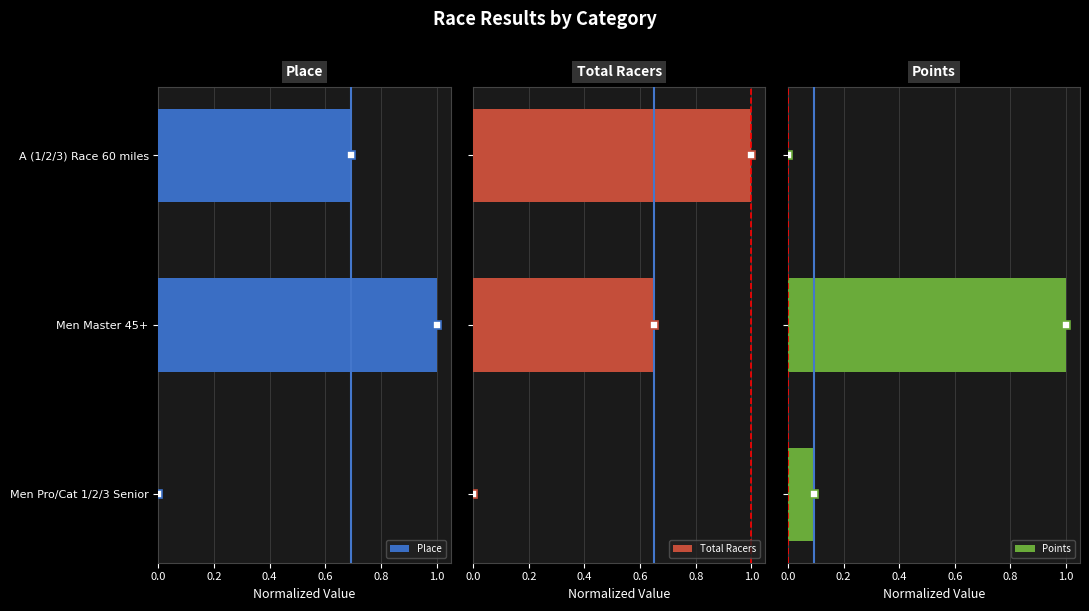

The value of Place at Men Master 45+ is 1.0. True or false?

True